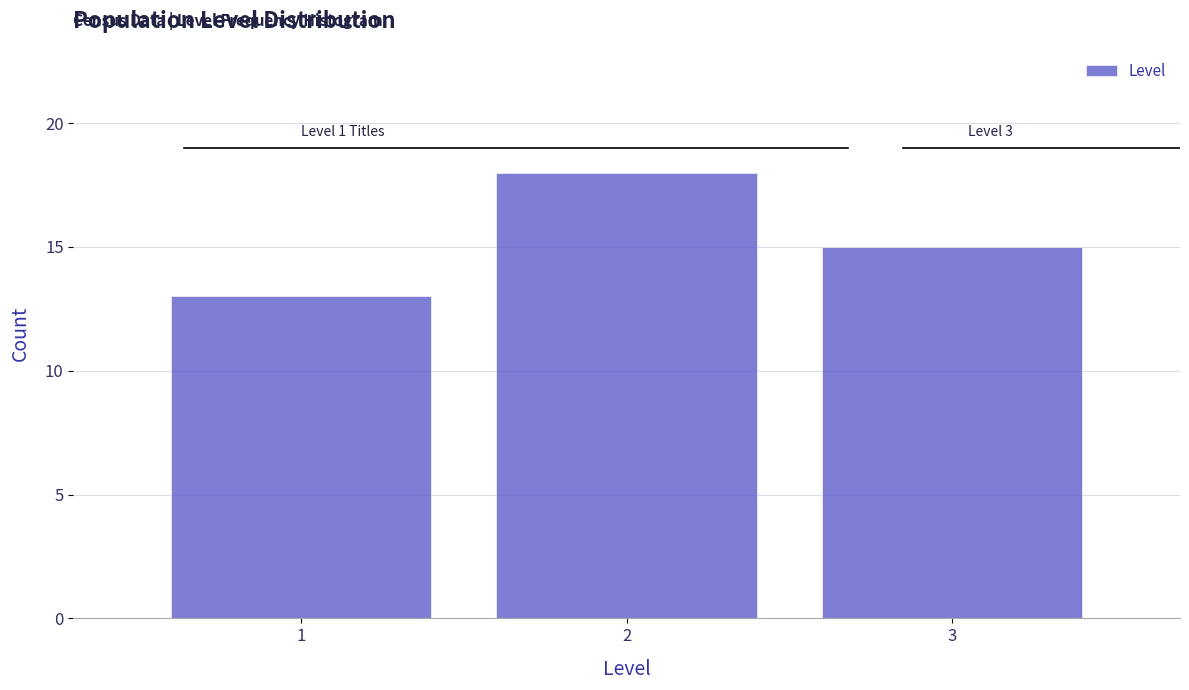

Reading left to right, what are all the values shown in this chart?

1=13	2=18	3=15